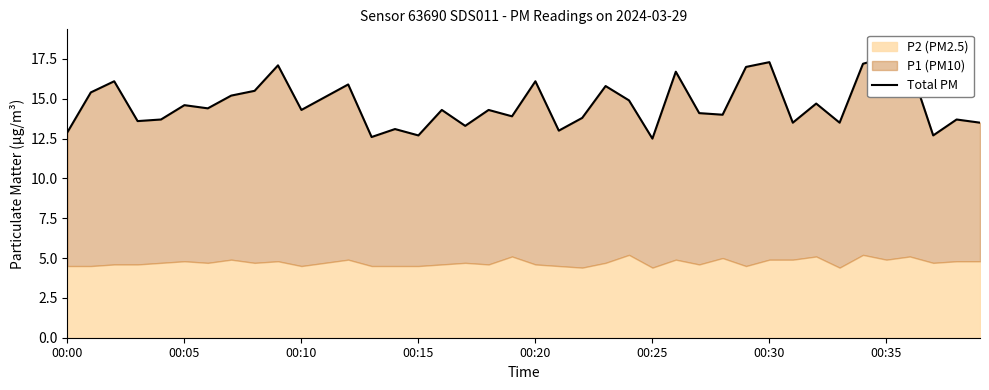

What is the value of the 19th point from the left?

14.3